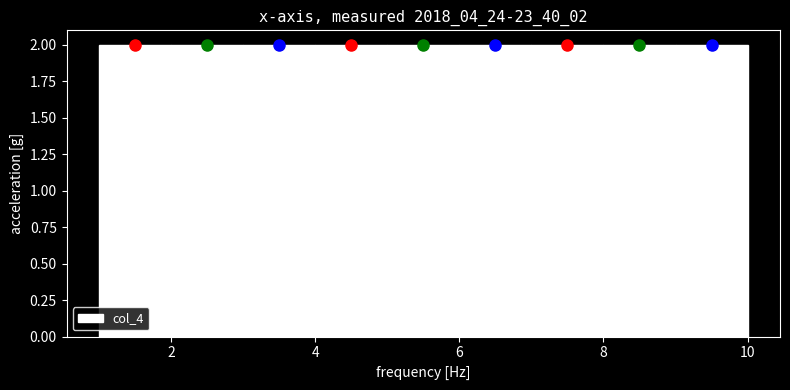

Reading left to right, list every bar in this chart as the range it spans on the x-axis followed by its height. The values are not printed on the chart, so give them approximately, as read against the axis.

1 to 2: 2
2 to 3: 2
3 to 4: 2
4 to 5: 2
5 to 6: 2
6 to 7: 2
7 to 8: 2
8 to 9: 2
9 to 10: 2